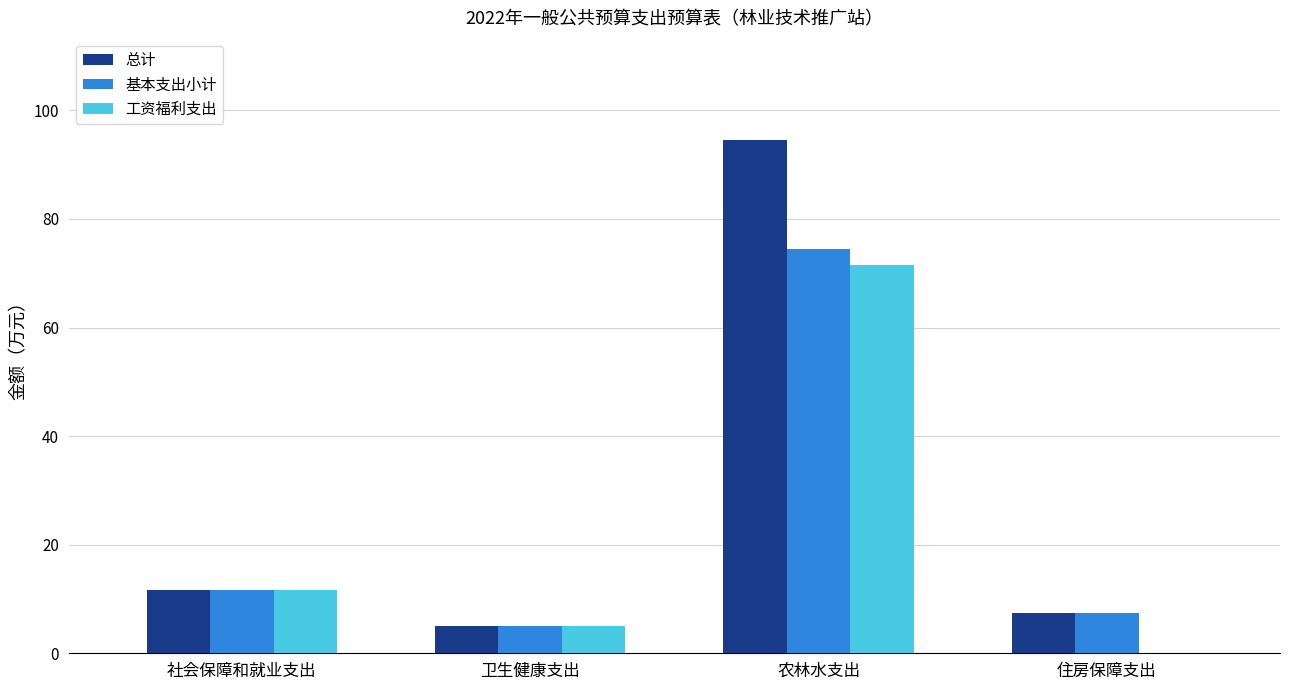

Reading left to right, list all the values displayed in this chart.

总计: 11.7	5.0	94.5	7.4
基本支出小计: 11.7	5.0	74.5	7.4
工资福利支出: 11.7	5.0	71.6	0.0